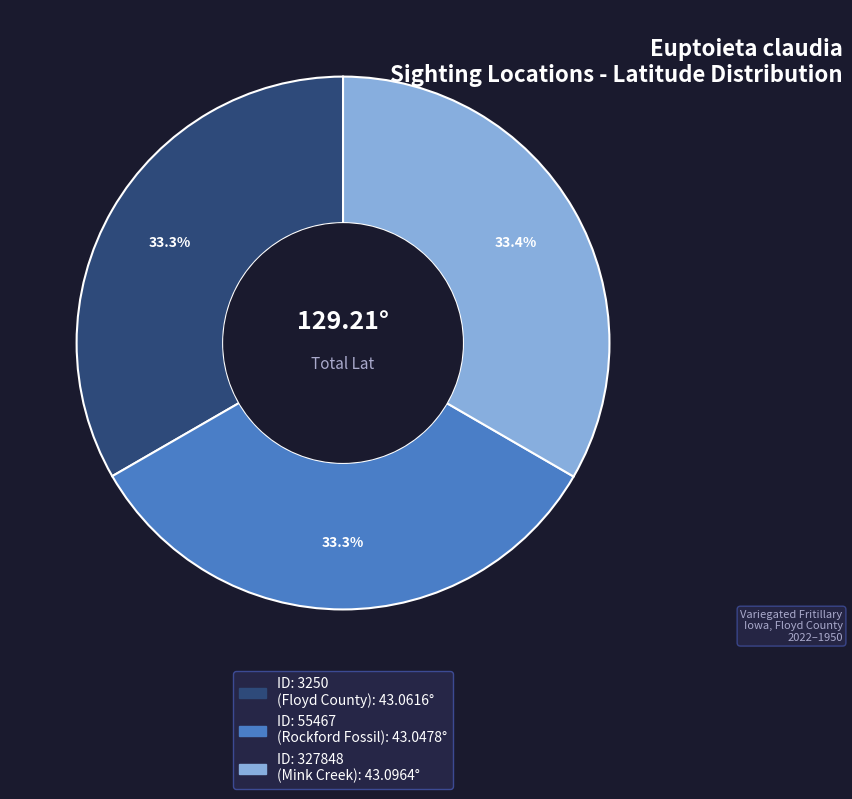

What percentage is NOT represented by ID: 3250 (Floyd County)?

66.7%